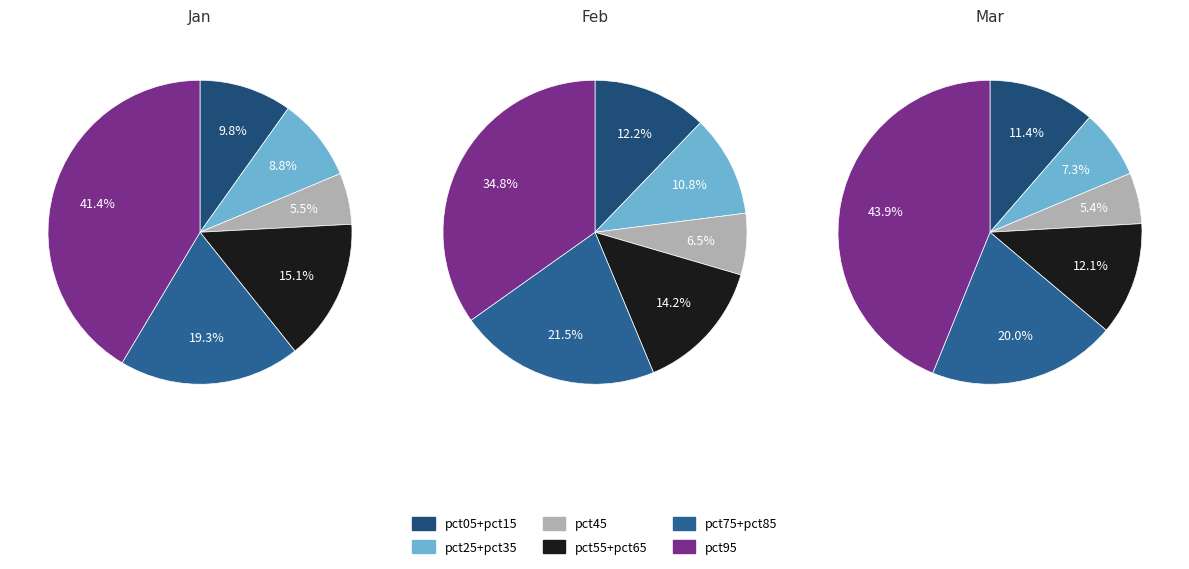

Which has a higher value, pct15 or pct25?

pct15